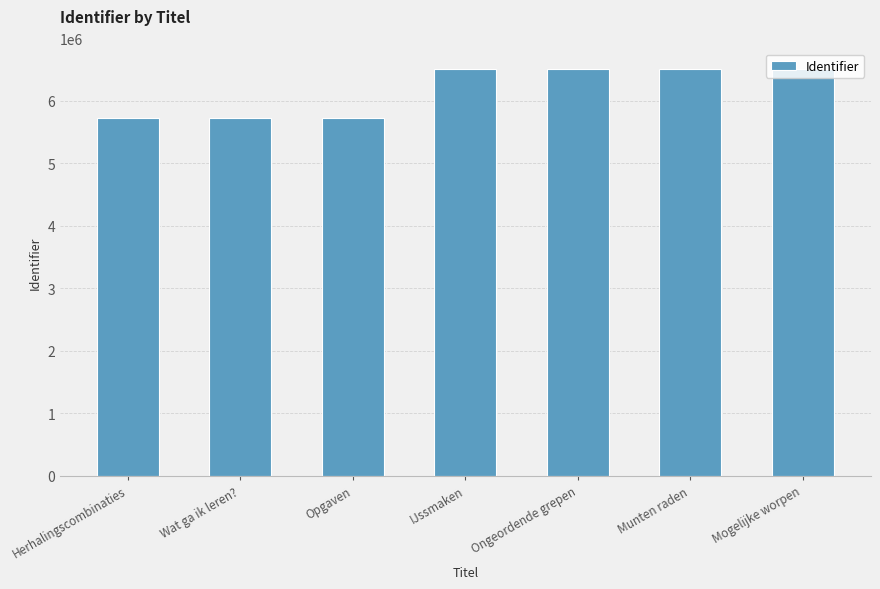

How many values are below 6512283?

3